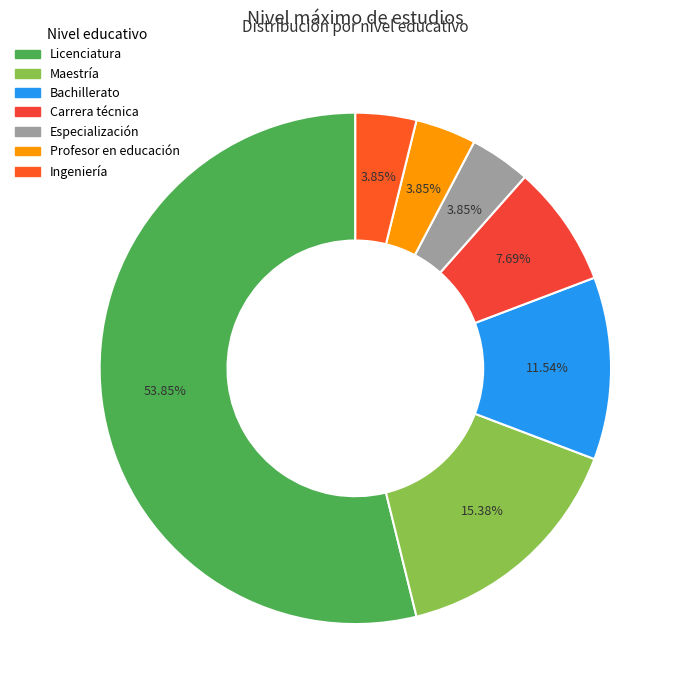

The Bachillerato slice represents 1% of the pie. True or false?

False